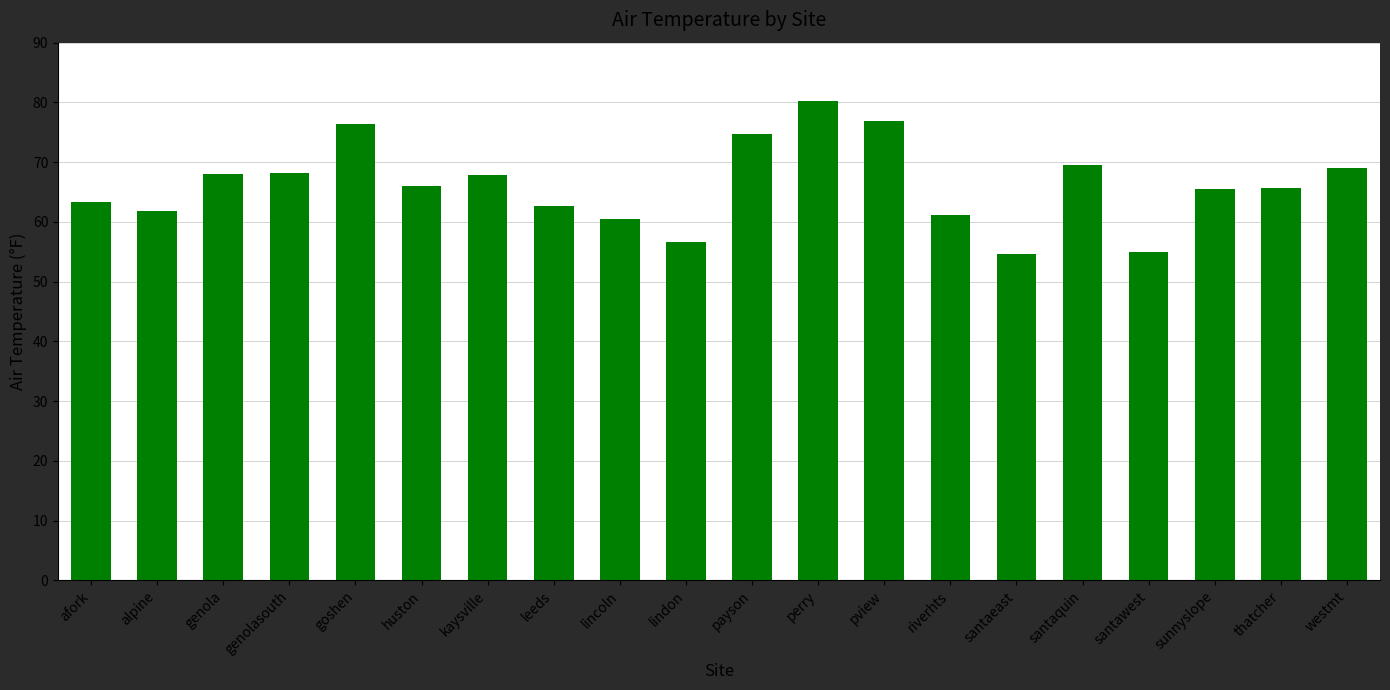

What is the average value?

66.2